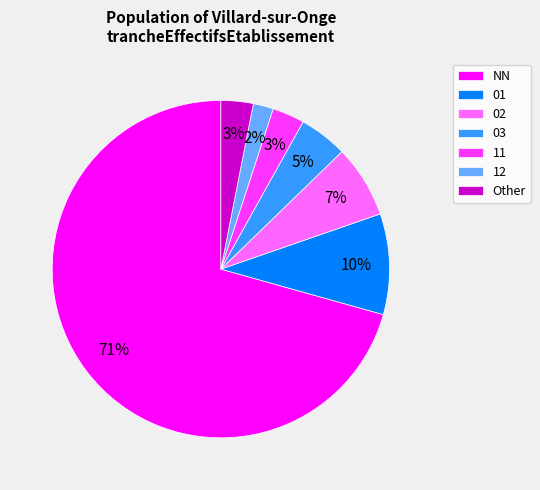

To the nearest percent, what is the average slice percentage?

14%